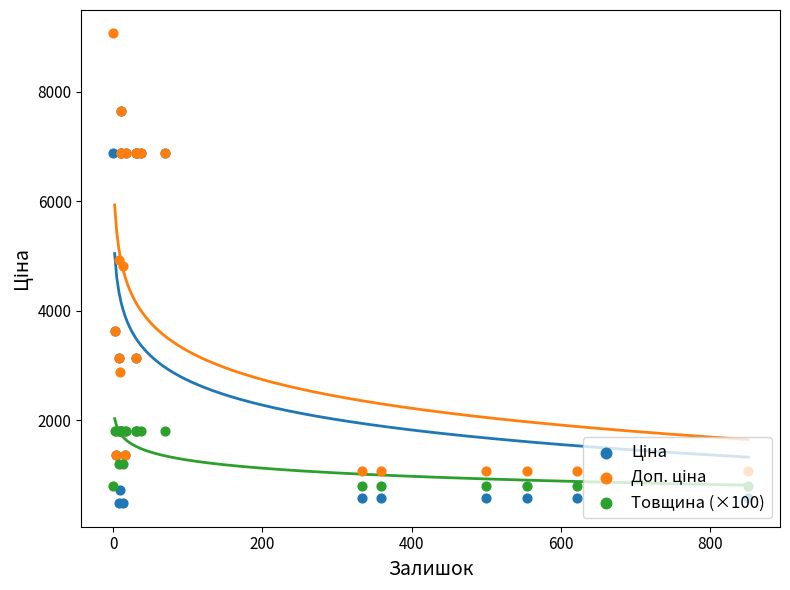

Which series reaches the minimum Y coordinate?

Ціна